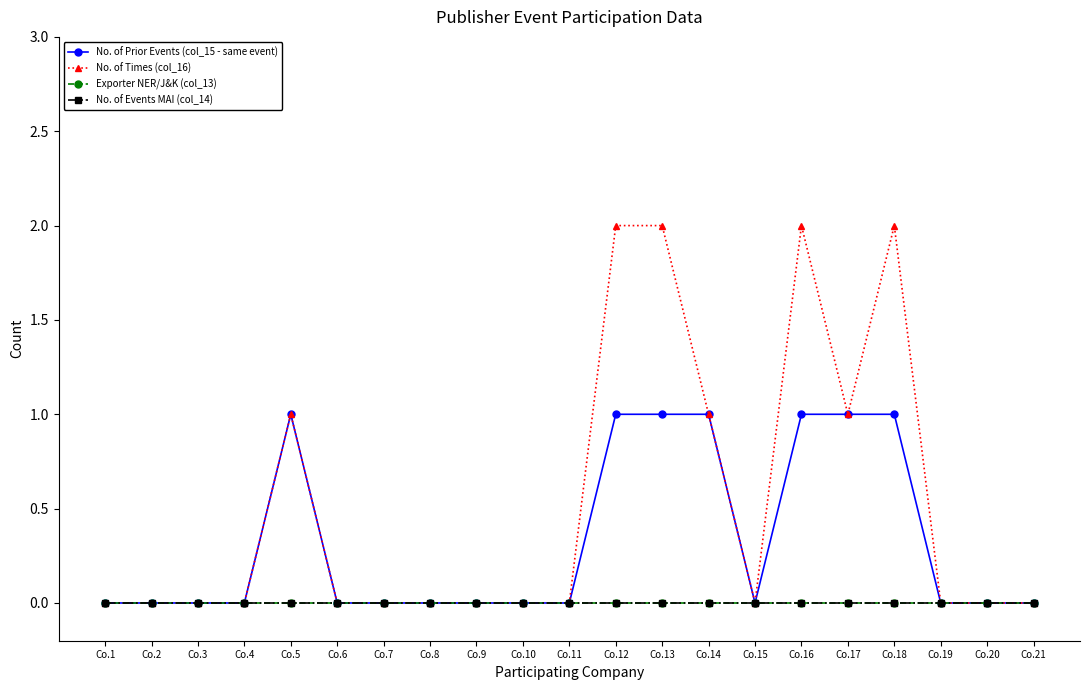

True or false: No. of Times (col_16) and No. of Events MAI (col_14) cross at least once.

False